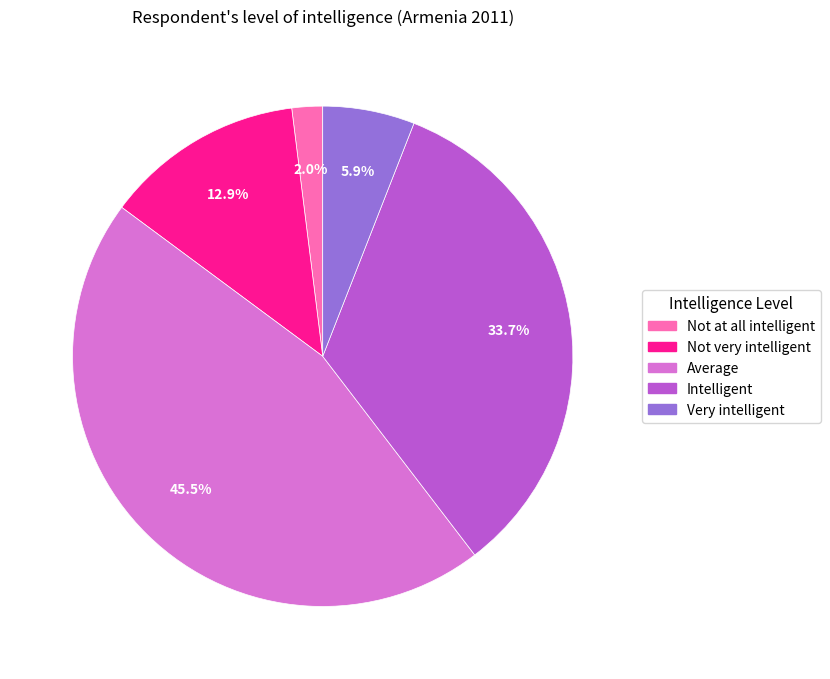

To the nearest percent, what is the average slice percentage?

20%